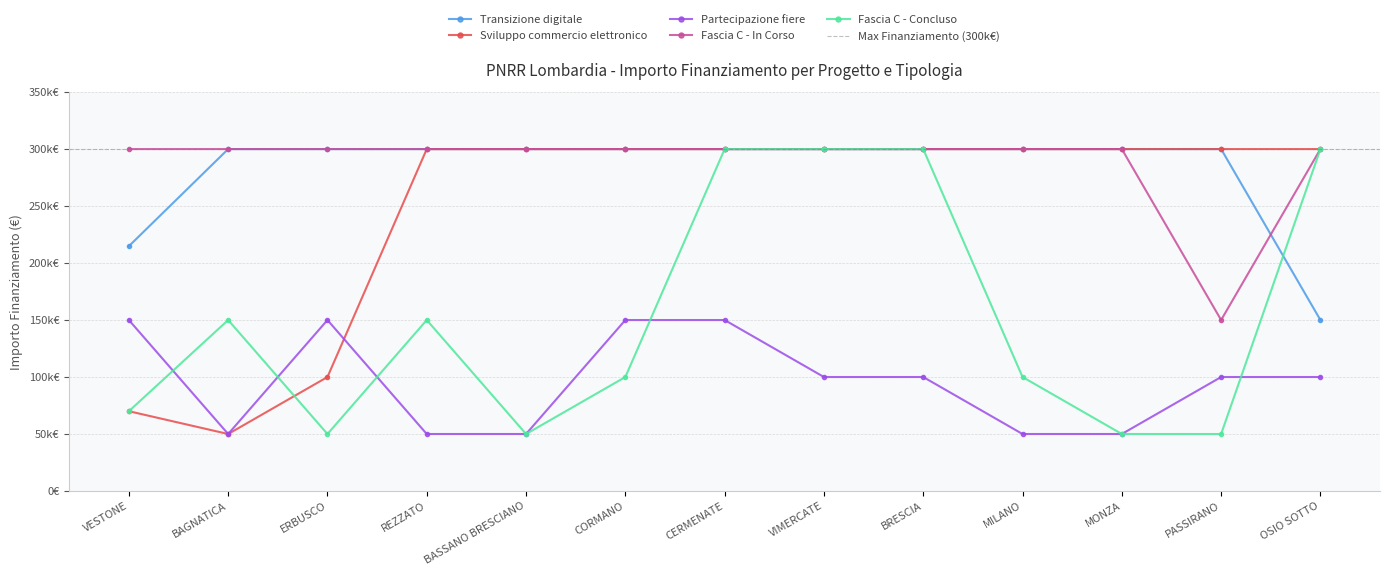

What are all the series names shown in the legend?

Transizione digitale, Sviluppo commercio elettronico, Partecipazione fiere, Fascia C - In Corso, Fascia C - Concluso